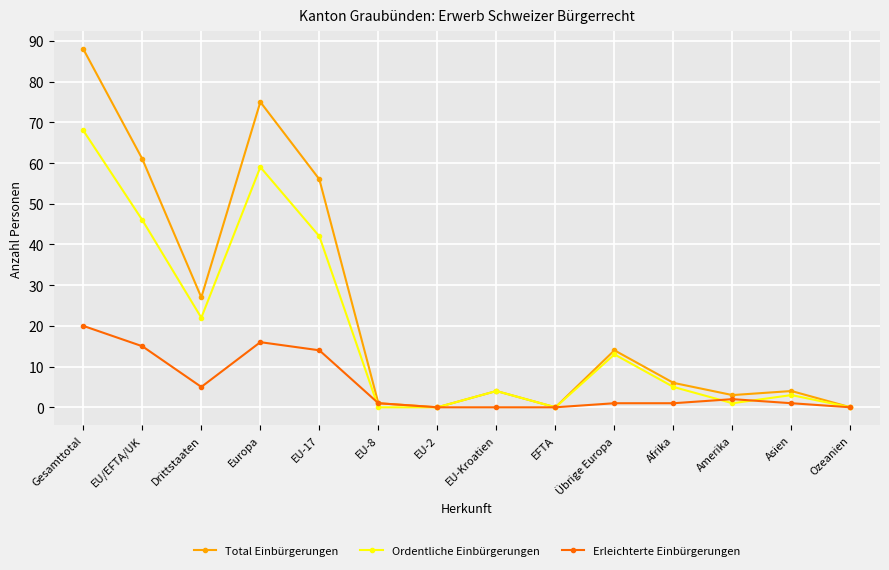

What is the label of the 12th point from the left?

Amerika